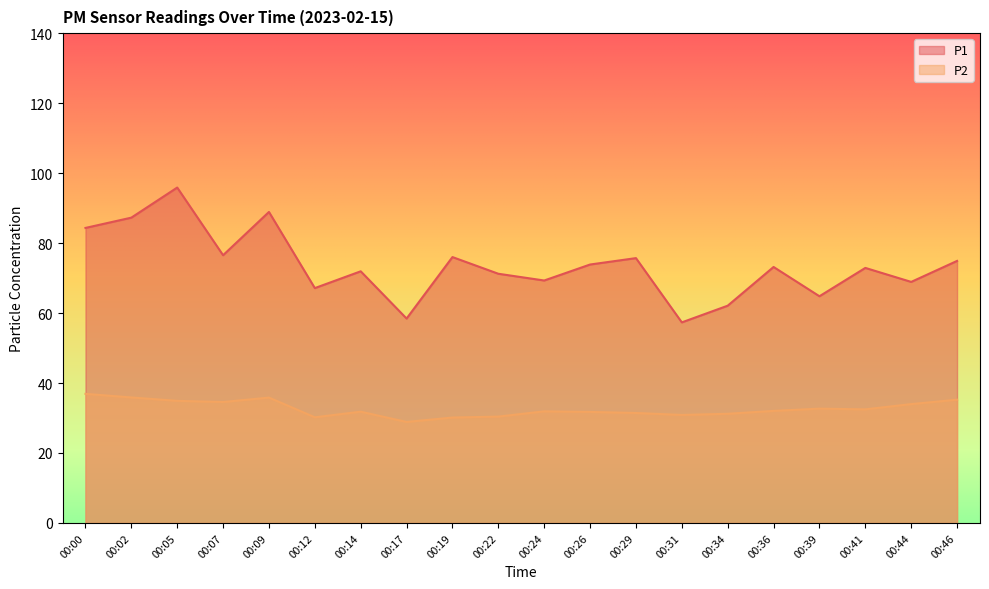

What value does the P2 series have at 00:29?

31.4